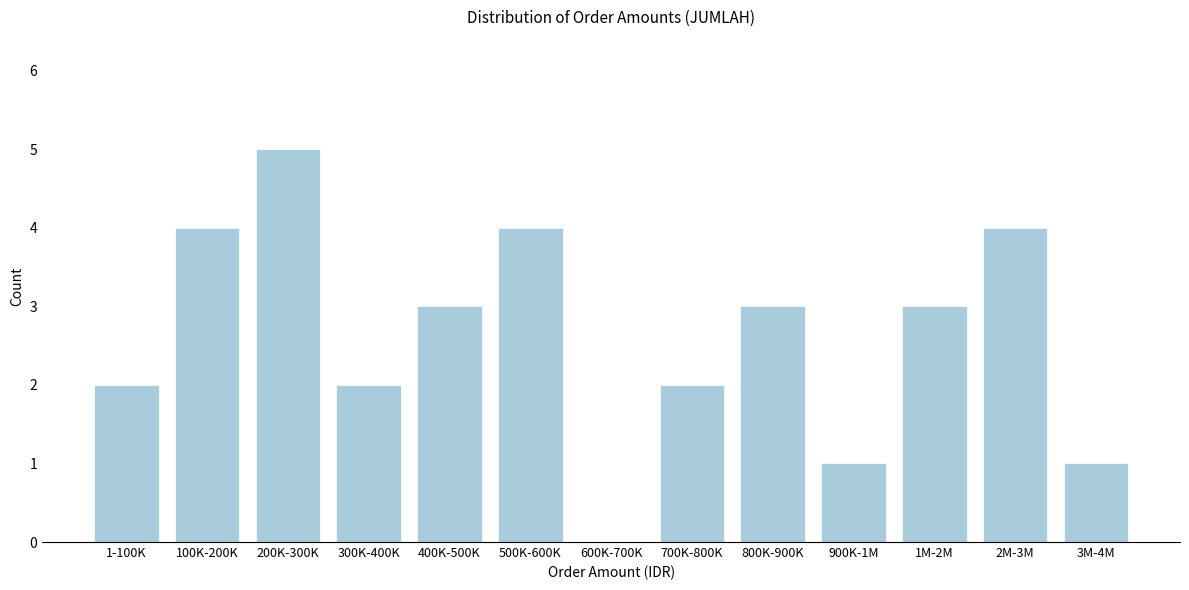

Reading left to right, what are all the values shown in this chart?

1-100K=2	100K-200K=4	200K-300K=5	300K-400K=2	400K-500K=3	500K-600K=4	600K-700K=0	700K-800K=2	800K-900K=3	900K-1M=1	1M-2M=3	2M-3M=4	3M-4M=1